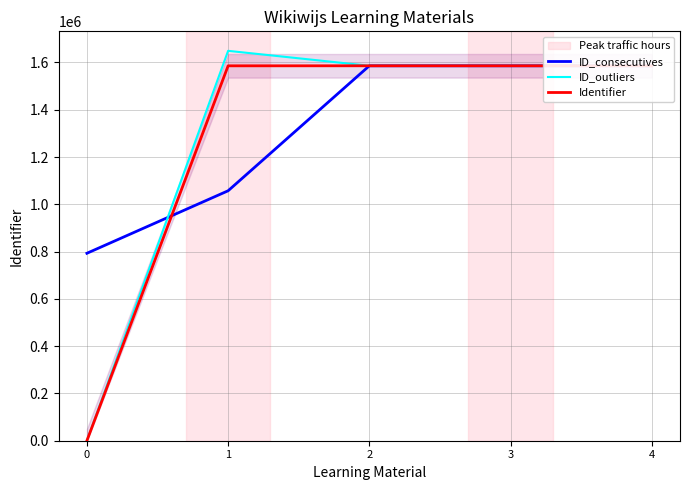

After their last crossing, which series has the higher values: ID_consecutives or Identifier?

Identifier